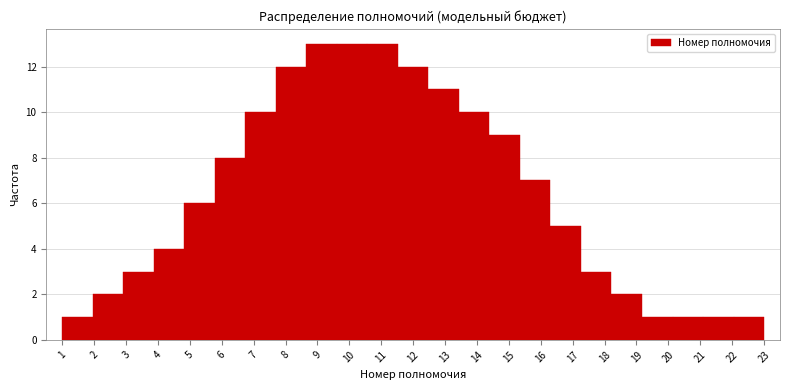

Reading left to right, list every bar in this chart as the range it spans on the x-axis followed by its height. Neither the bar edges nor the heights are printed on the chart, so give them approximately, as read against the axes.

1.0 to 2.0: 1
2.0 to 2.9: 2
2.9 to 3.9: 3
3.9 to 4.8: 4
4.8 to 5.8: 6
5.8 to 6.7: 8
6.7 to 7.7: 10
7.7 to 8.7: 12
8.7 to 9.6: 13
9.6 to 10.6: 13
10.6 to 11.5: 13
11.5 to 12.5: 12
12.5 to 13.4: 11
13.4 to 14.4: 10
14.4 to 15.3: 9
15.3 to 16.3: 7
16.3 to 17.3: 5
17.3 to 18.2: 3
18.2 to 19.2: 2
19.2 to 20.1: 1
20.1 to 21.1: 1
21.1 to 22.0: 1
22.0 to 23.0: 1